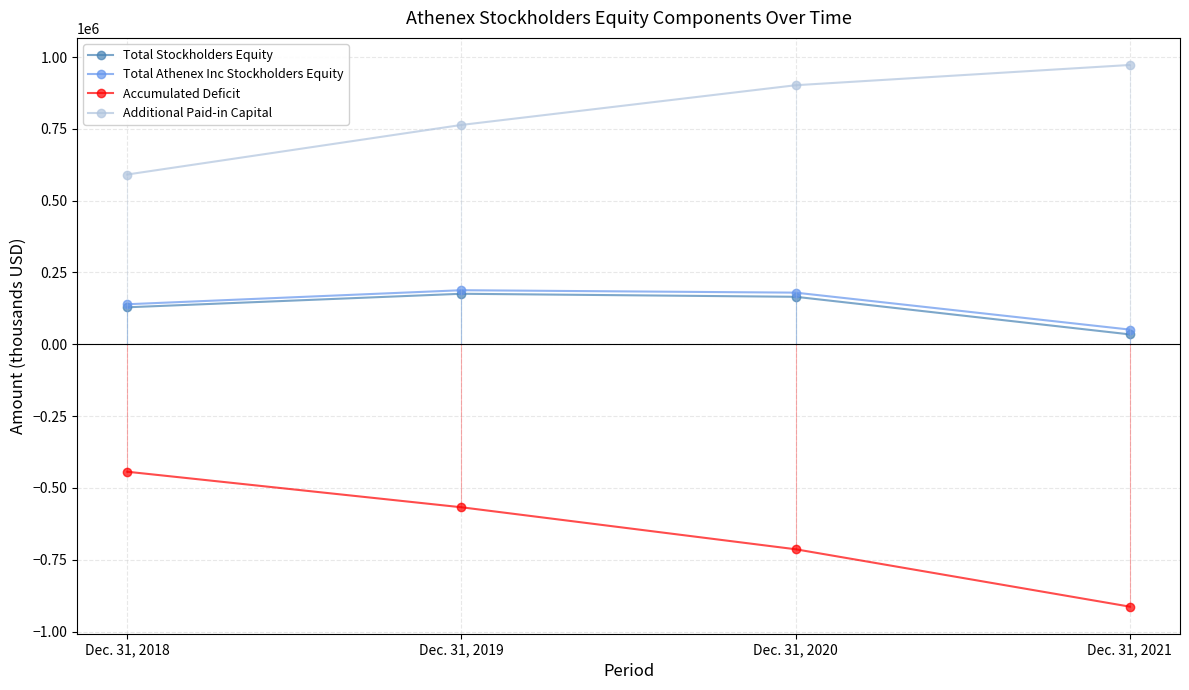

What are all the series names shown in the legend?

Total Stockholders Equity, Total Athenex Inc Stockholders Equity, Accumulated Deficit, Additional Paid-in Capital